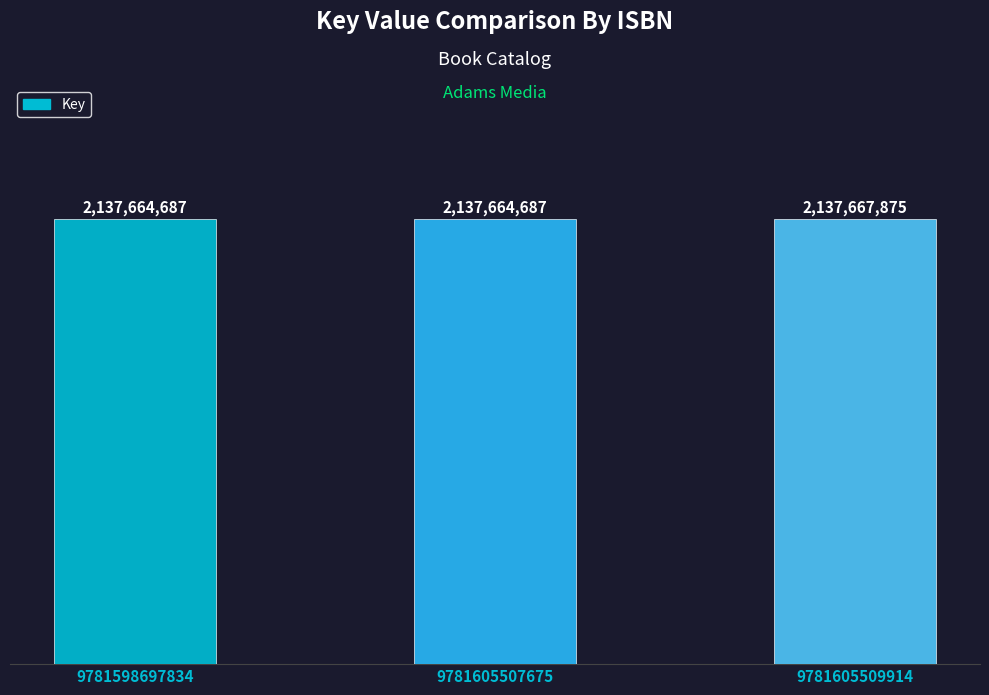

Are the bars horizontal?

No